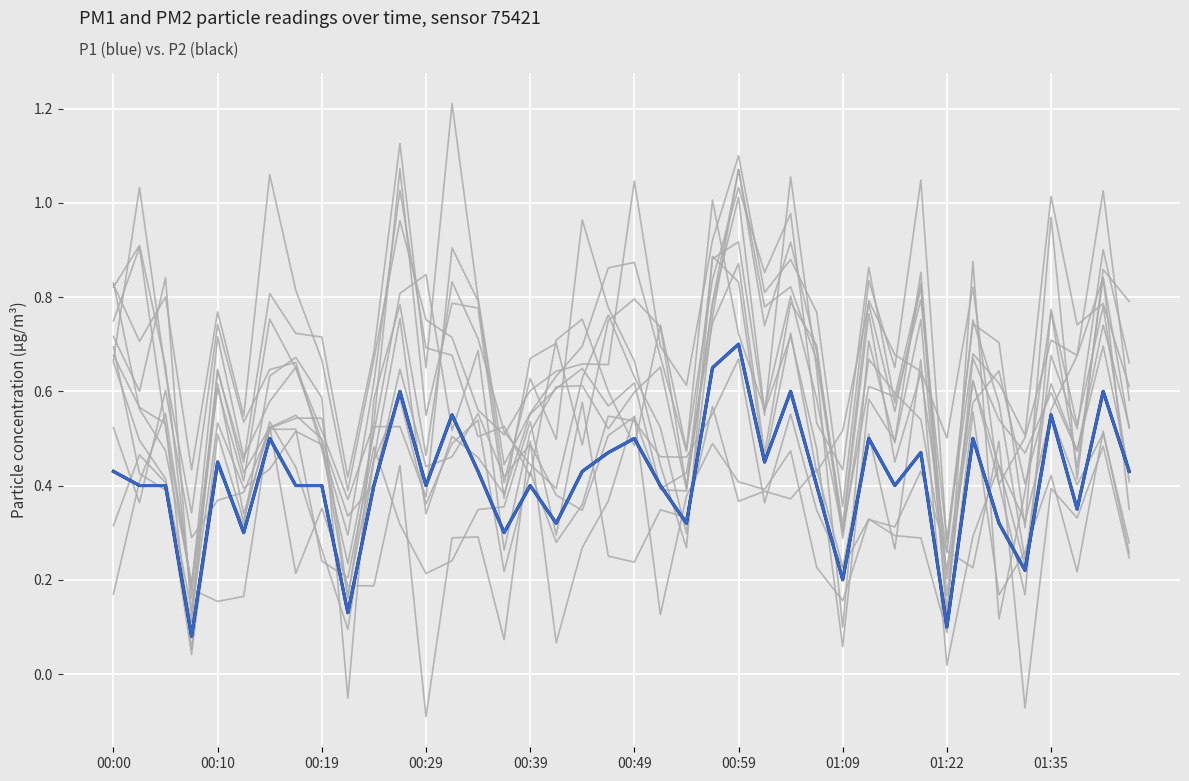

Rank the series at 25 from lowest to highest value.

P2, P1